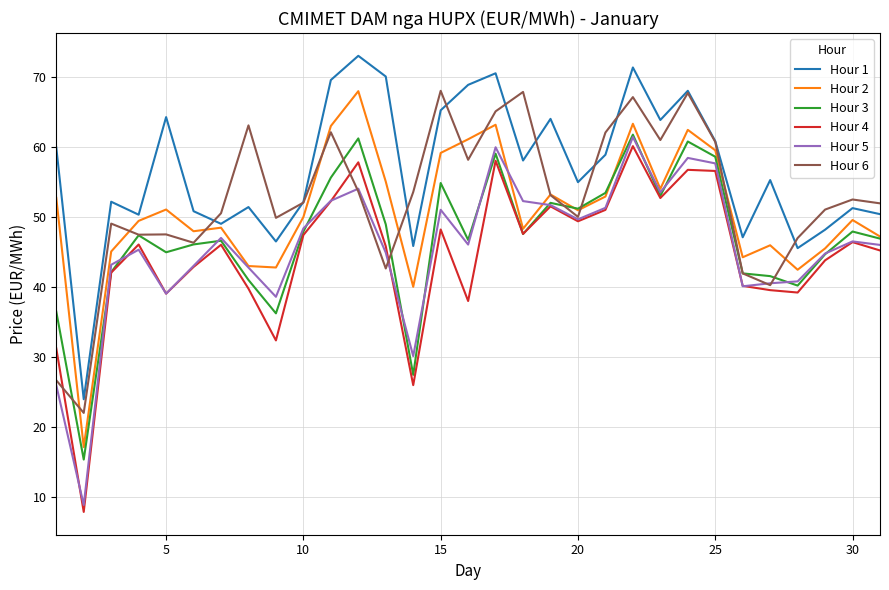

What is the minimum value for Hour 6?

22.0